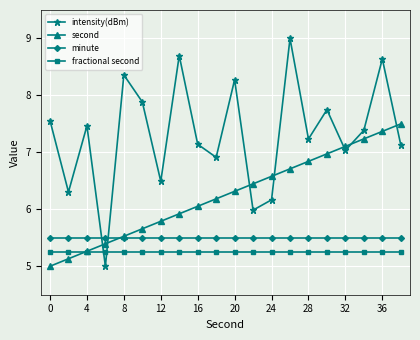

What is the maximum value for intensity(dBm)?

9.0